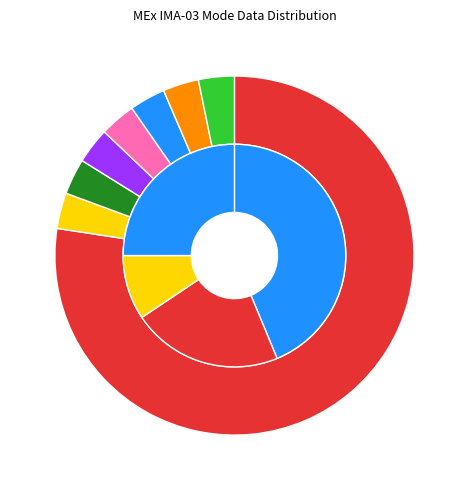

Is it true that Operational Index is 77% of the pie?

True